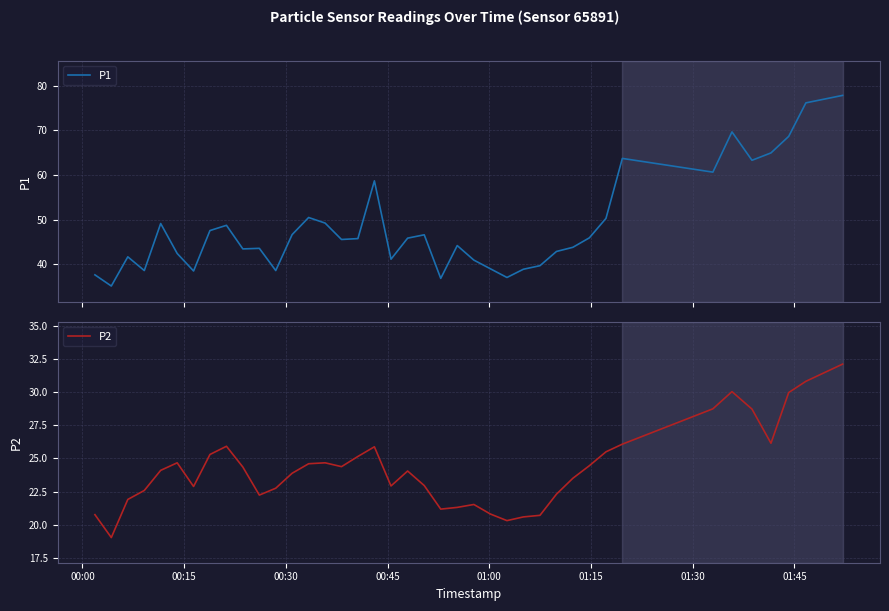

Does the chart display data point markers on the line(s)?

No